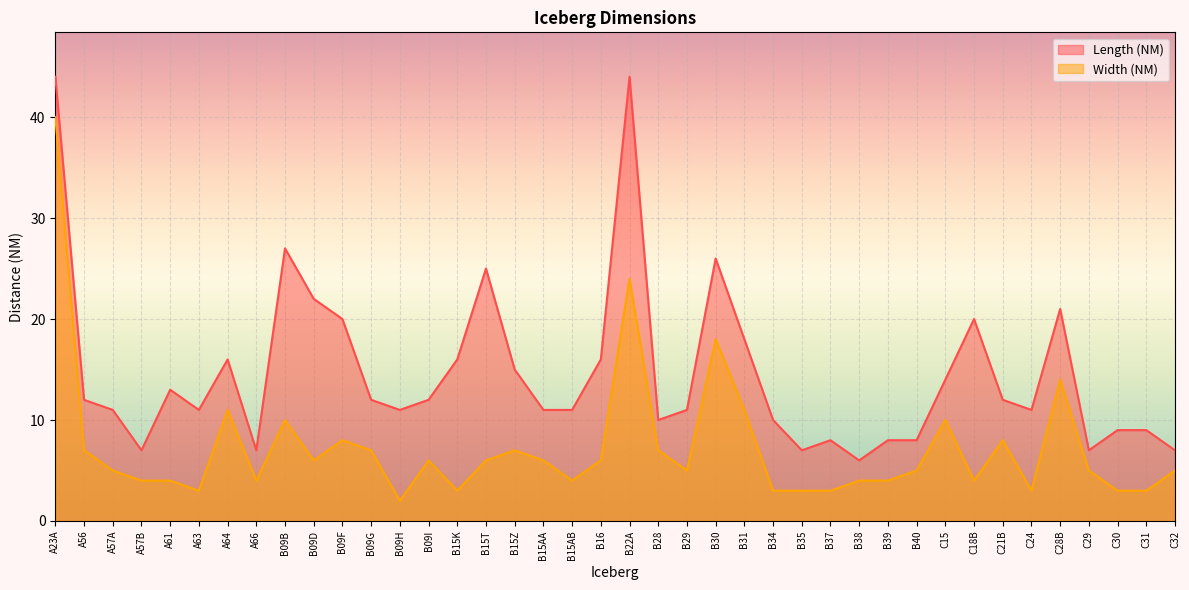

What position from the right is C28B?

5